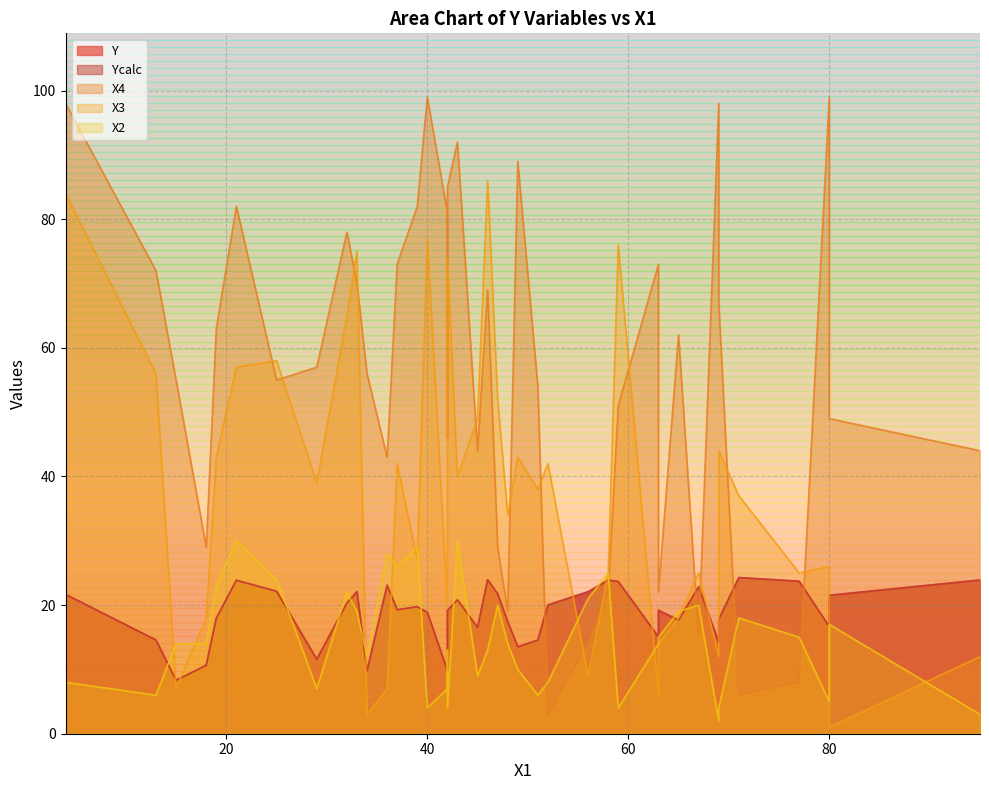

List the labels in order of X2 value, largest first.

43, 21, 39, 36, 37, 58, 25, 19, 32, 56, 47, 67, 65, 33, 71, 80, 63, 77, 15, 18, 63, 48, 42, 46, 34, 49, 45, 52, 4, 42, 29, 51, 13, 80, 69, 40, 42, 59, 95, 69